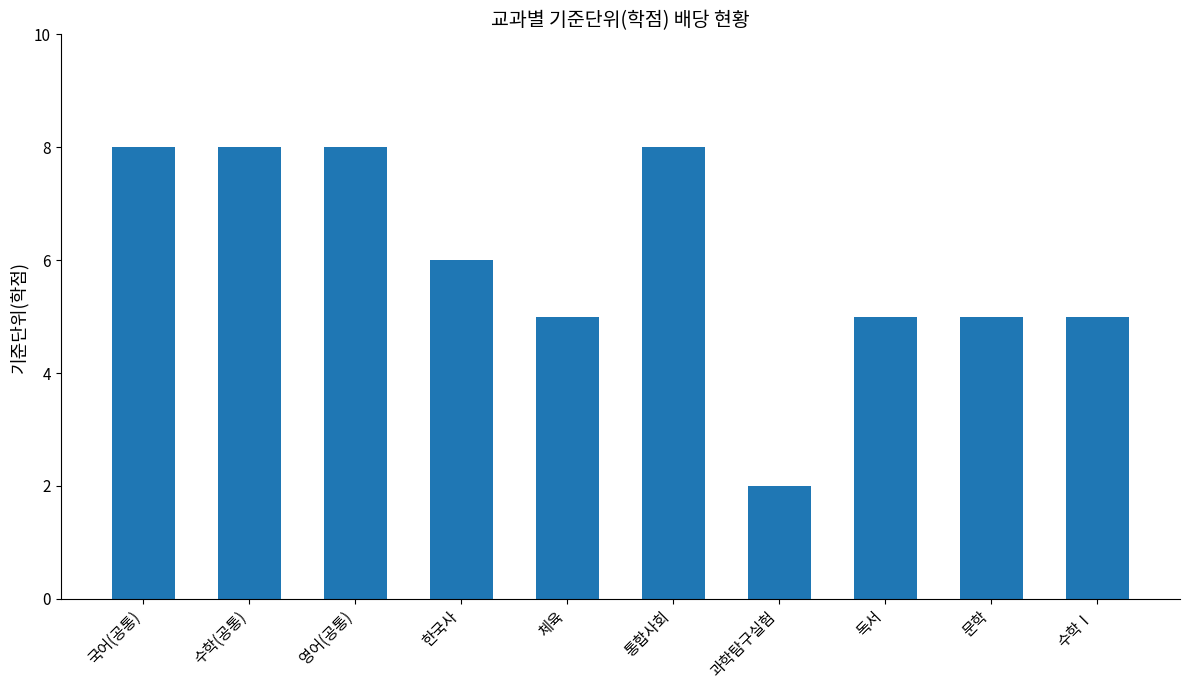

What is the label of the 7th bar from the right?

한국사